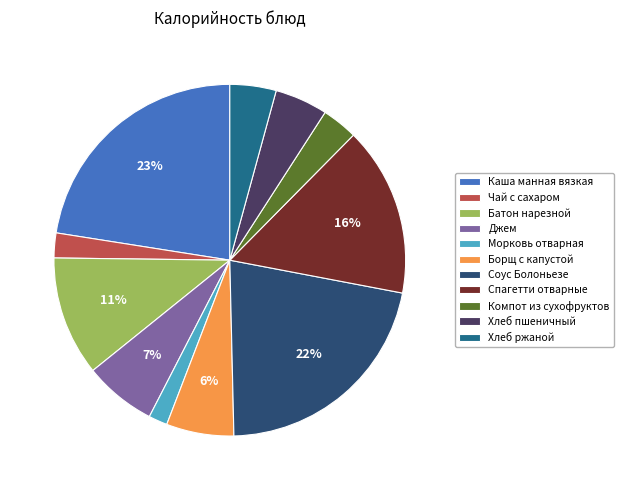

Count the number of slices in the pie.

11